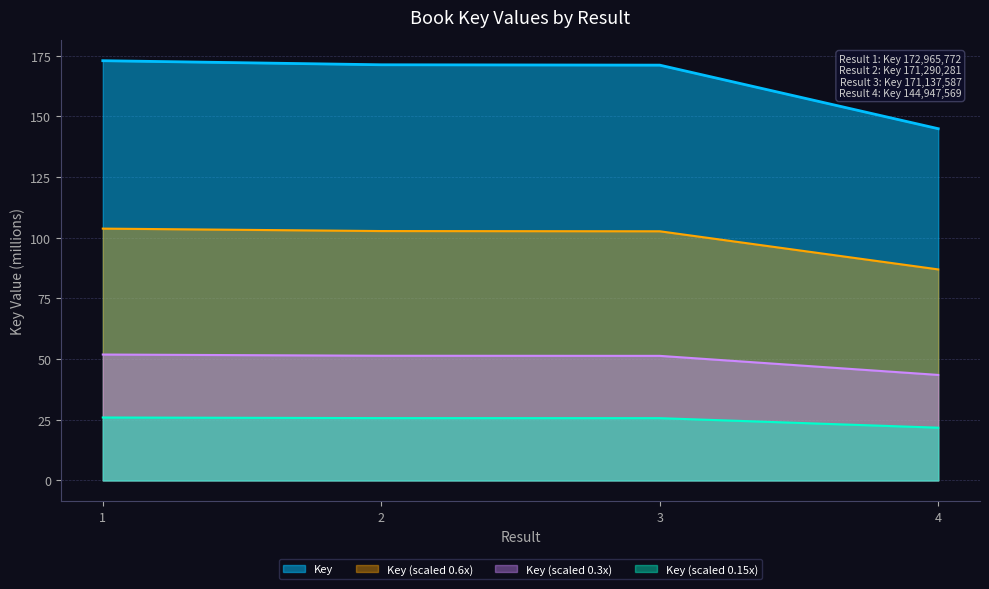

Count the number of data series in this chart.

4